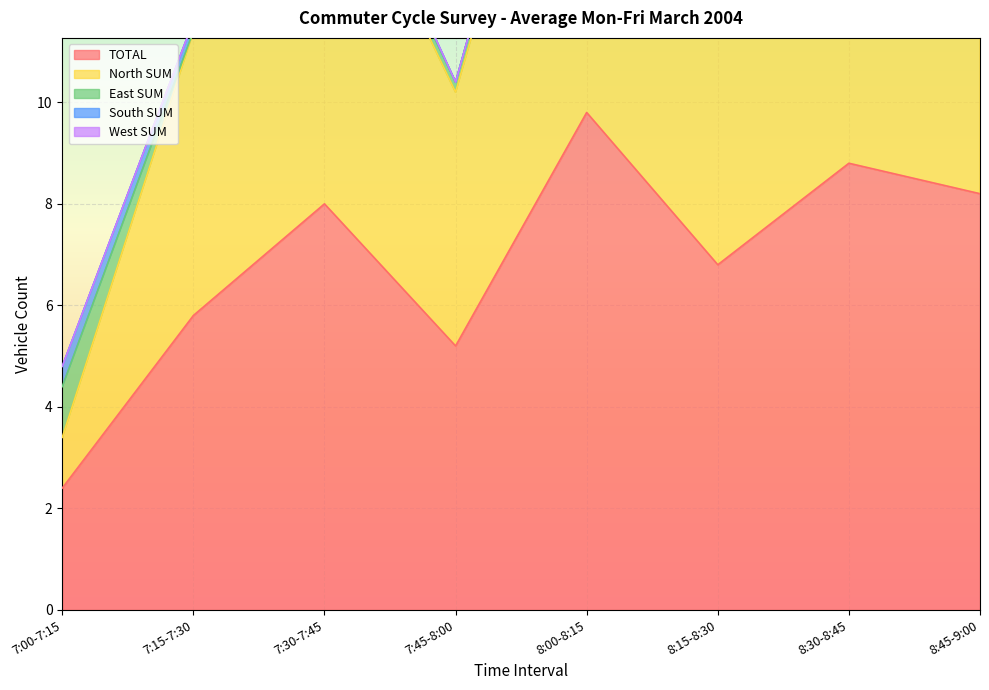

What is the label of the 4th point from the left?

7:45-8:00